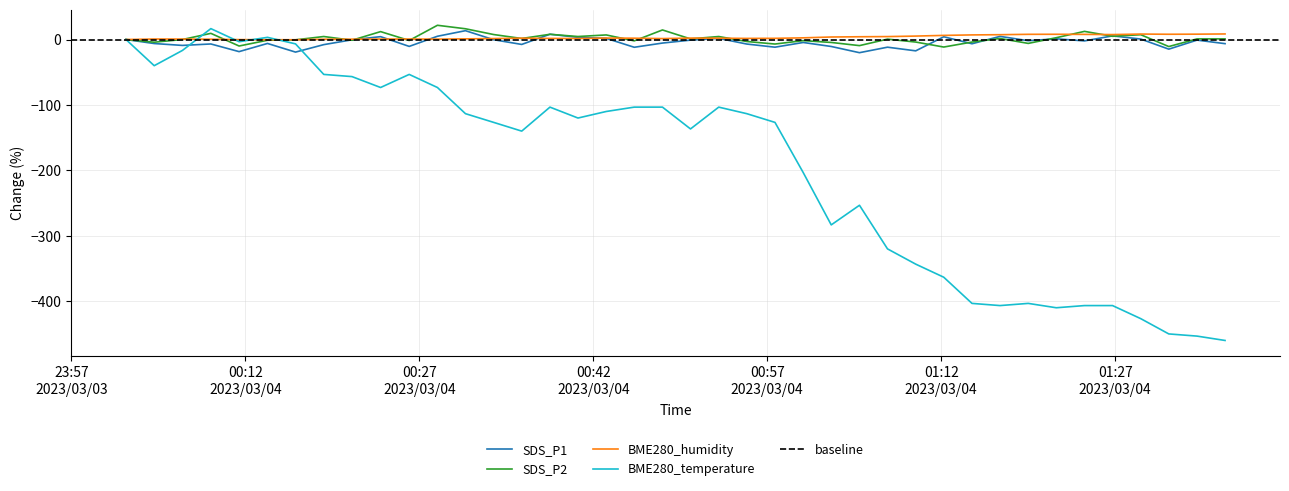

Which series ends up on top after the final intersection of BME280_humidity and SDS_P1?

BME280_humidity